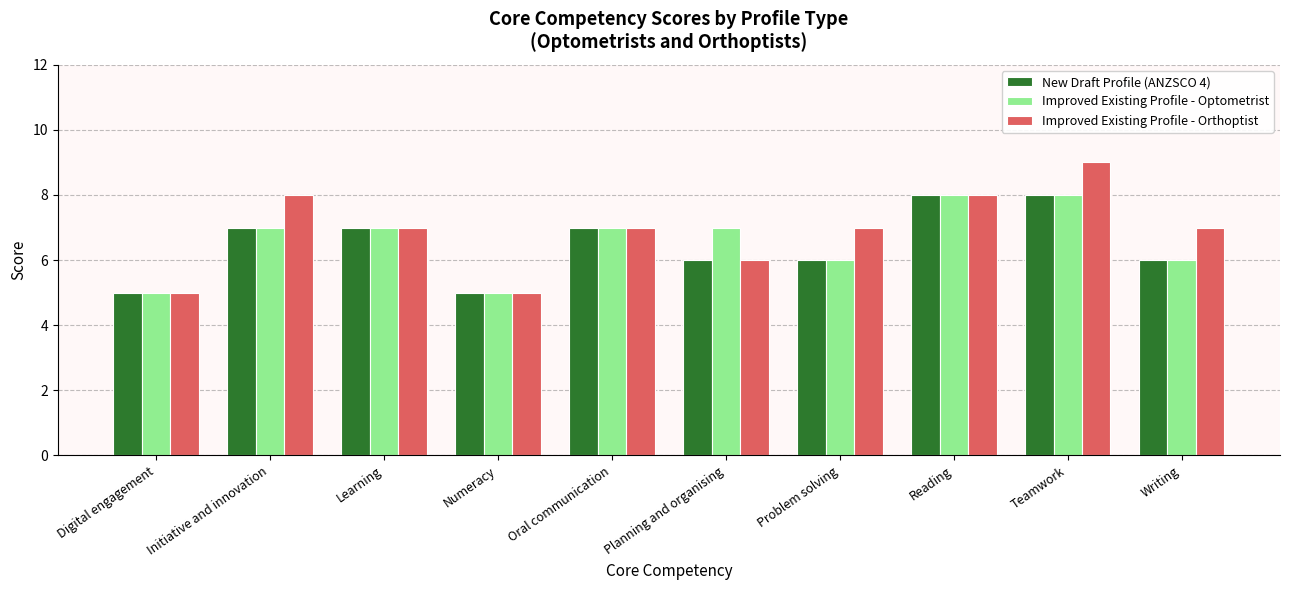

The value of Improved Existing Profile - Optometrist at Oral communication is 12. True or false?

False